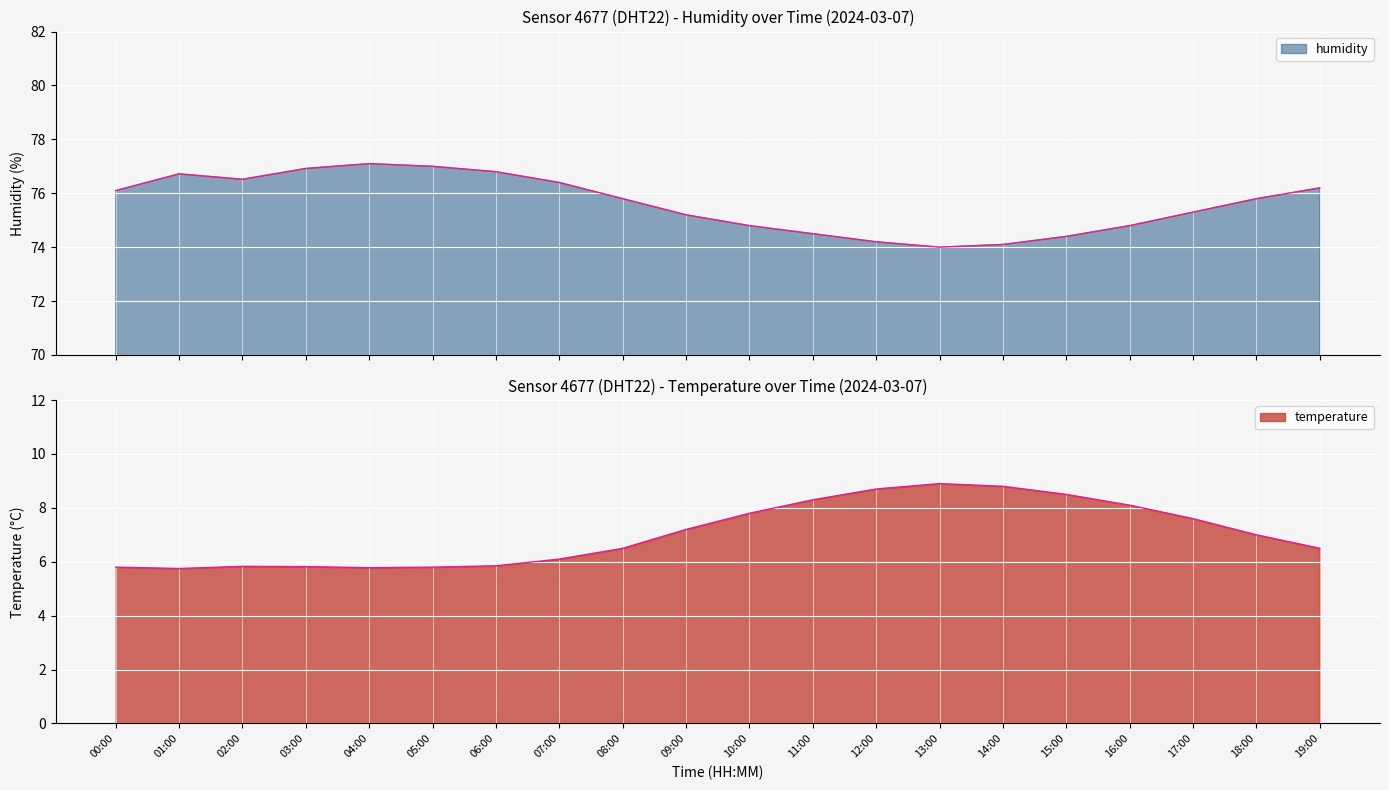

What is the difference between the second highest and minimum values in the temperature series?

3.1